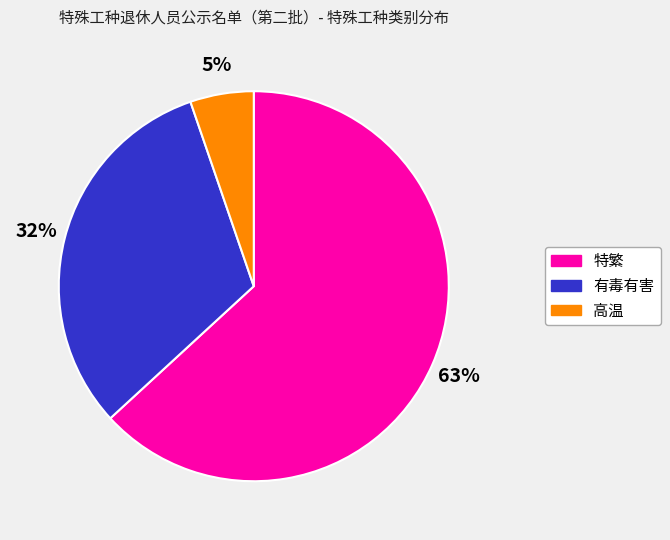

What is the largest slice in the pie chart?

特繁